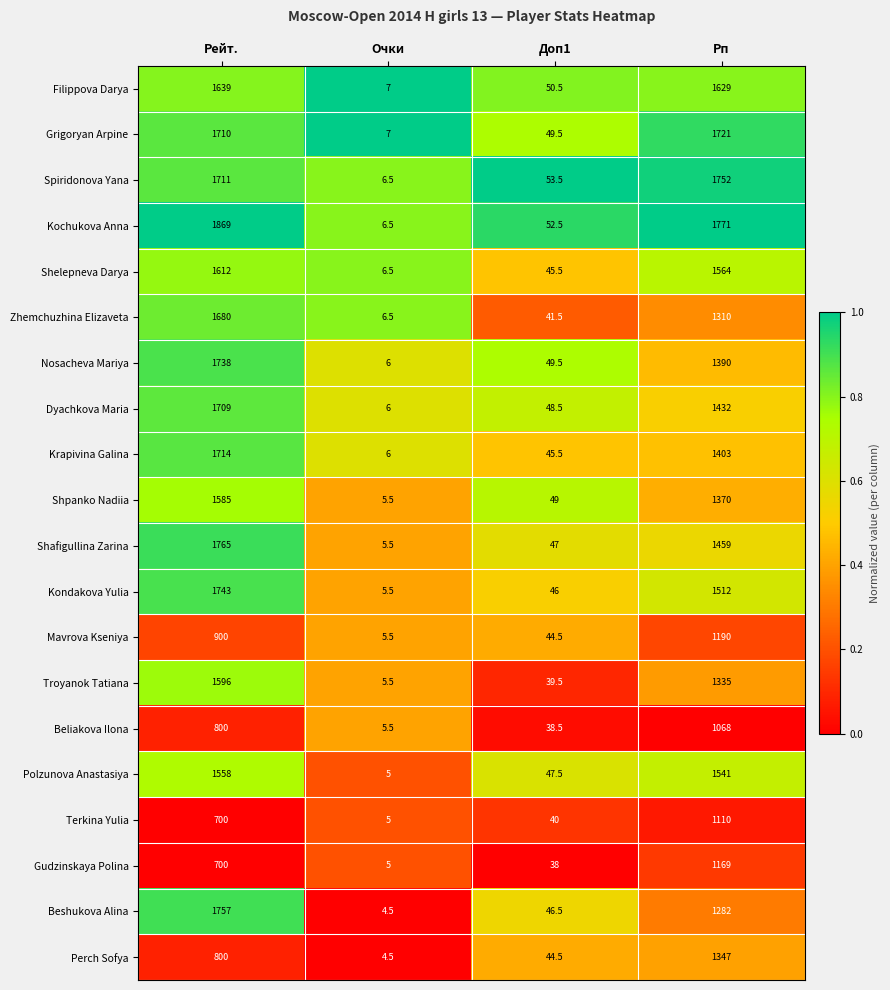

Which series changed the most between Рейт. and Рп?

Perch Sofya